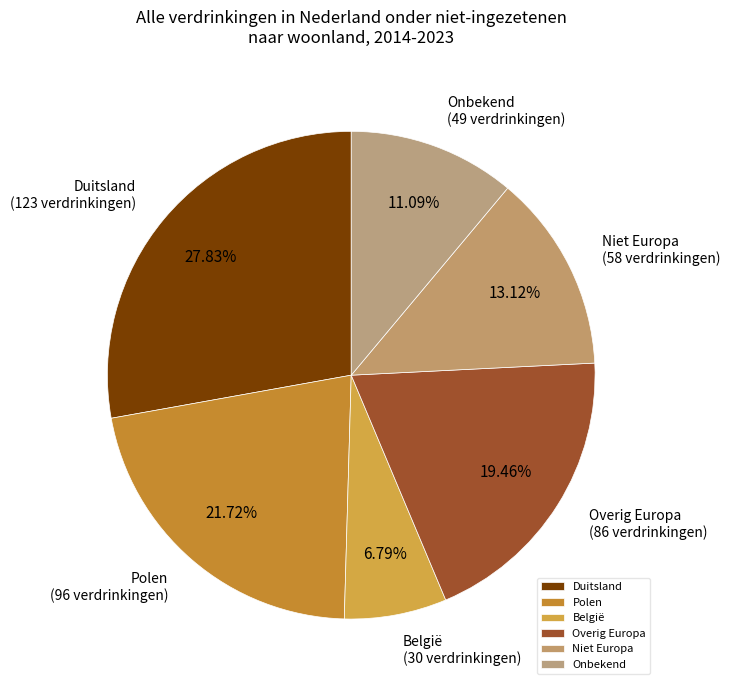

Rank the categories by value from lowest to highest.

België, Onbekend, Niet Europa, Overig Europa, Polen, Duitsland